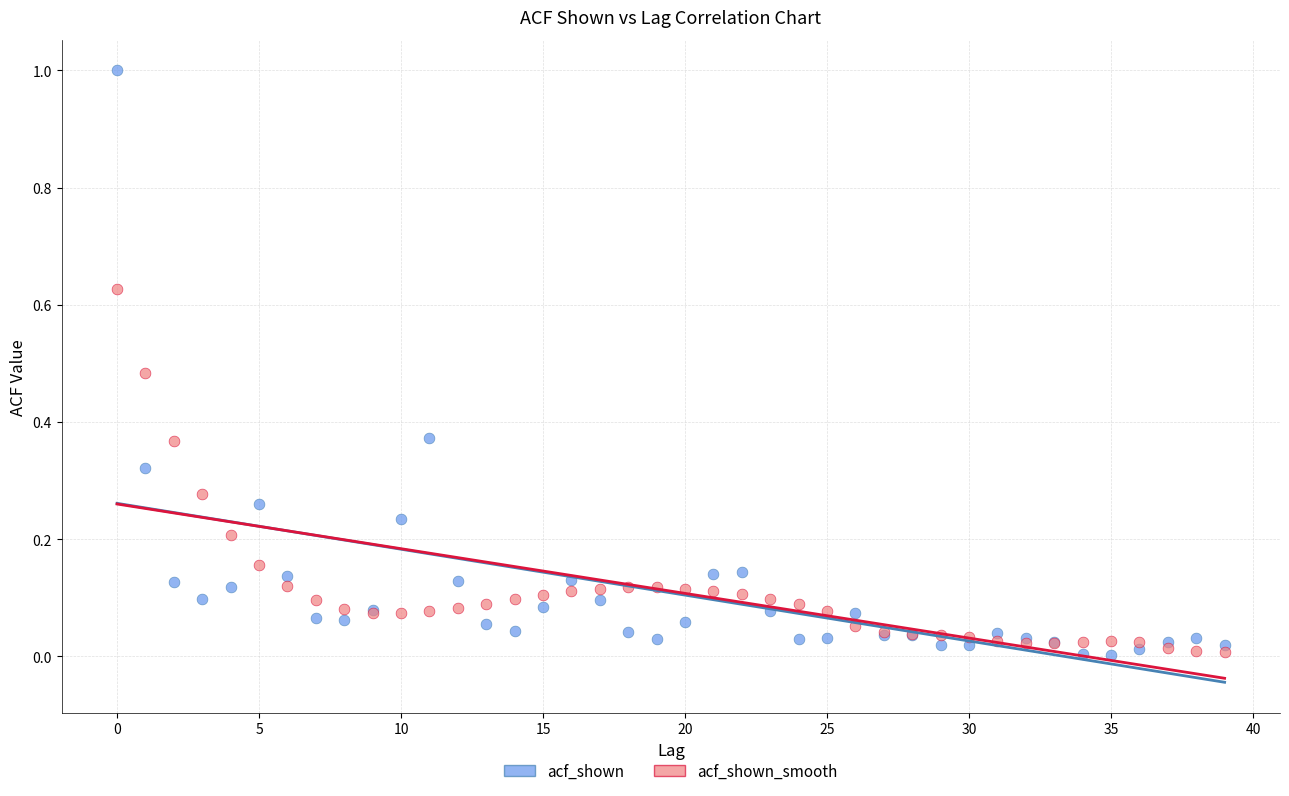

What are all the series names shown in the legend?

acf_shown, acf_shown_smooth